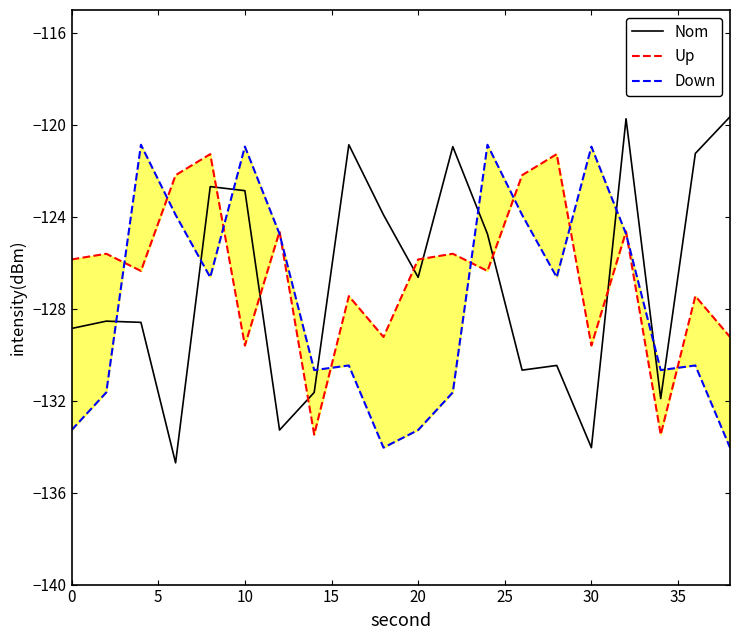

True or false: Nom has a value of -62.6 at 10.

False